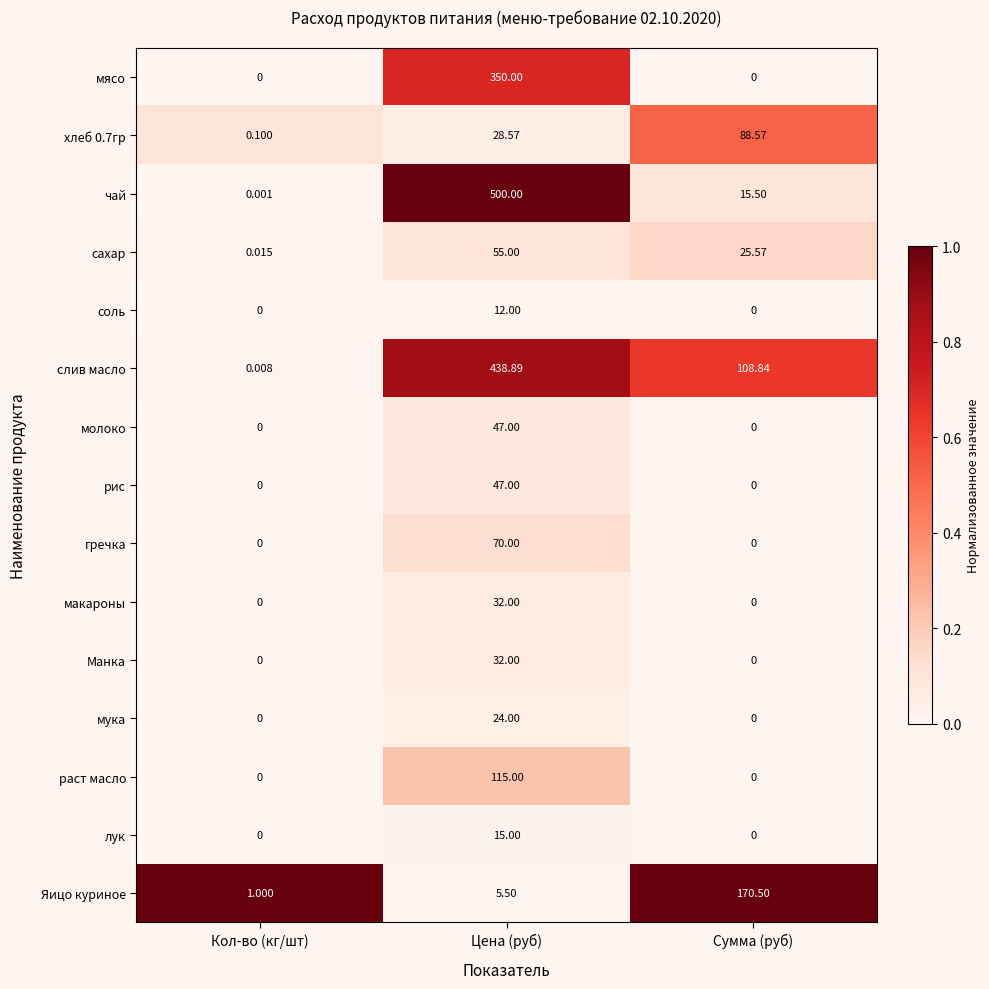

Which series changed the most between Кол-во (кг/шт) and Цена (руб)?

чай